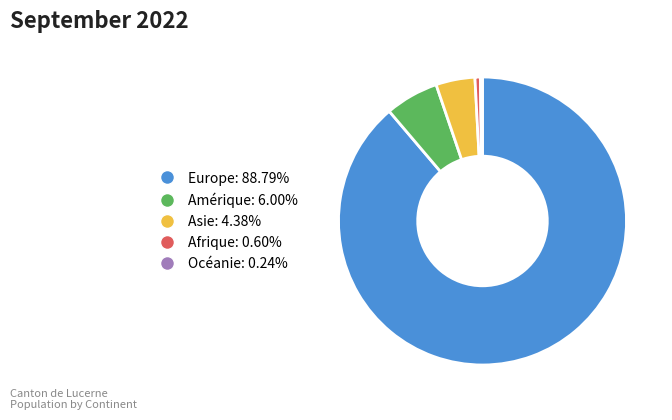

What is the largest slice in the pie chart?

Europe